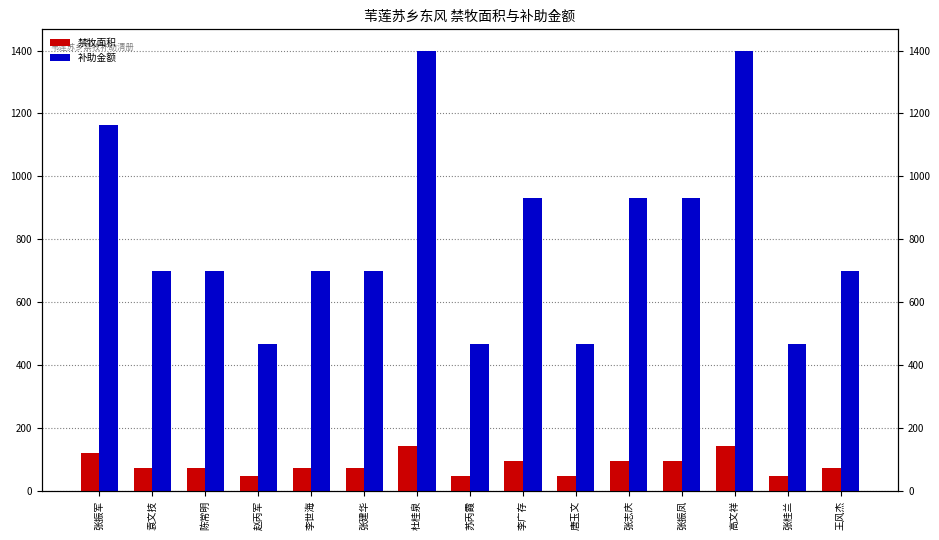

Reading left to right, what are all the values shown in this chart?

禁牧面积: 张振军=120.5	袁文技=72.3	陈常明=72.3	赵丙军=48.2	李世海=72.3	张建华=72.3	杜桂泉=144.7	苏丙霞=48.2	李广存=96.4	唐玉文=48.2	张志庆=96.4	张振凤=96.4	高文祥=144.7	张桂兰=48.2	王风杰=72.3
补助金额: 张振军=1164.5	袁文技=698.7	陈常明=698.7	赵丙军=465.8	李世海=698.7	张建华=698.7	杜桂泉=1397.4	苏丙霞=465.8	李广存=931.6	唐玉文=465.8	张志庆=931.6	张振凤=931.6	高文祥=1397.4	张桂兰=465.8	王风杰=698.7